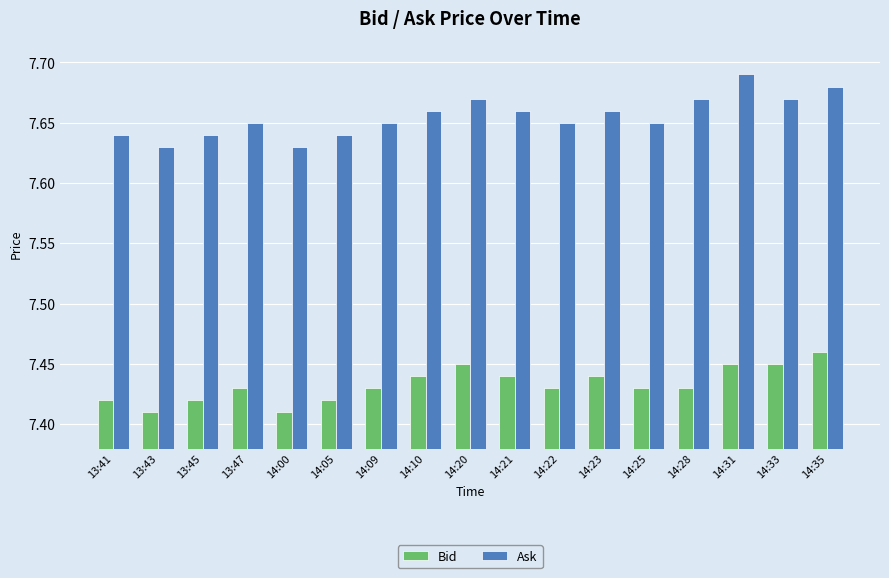

Which series has the largest total across all categories?

Ask